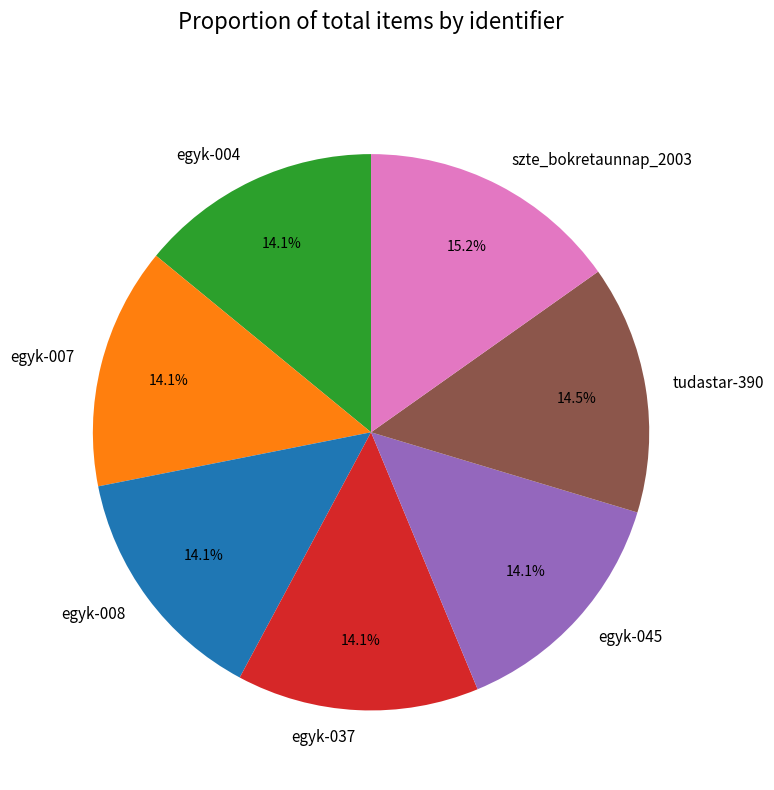

True or false: egyk-045 accounts for 4% of the total.

False